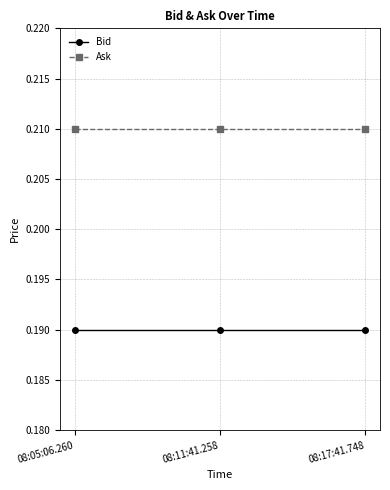

What is the label of the 3rd point from the right?

08:05:06.260